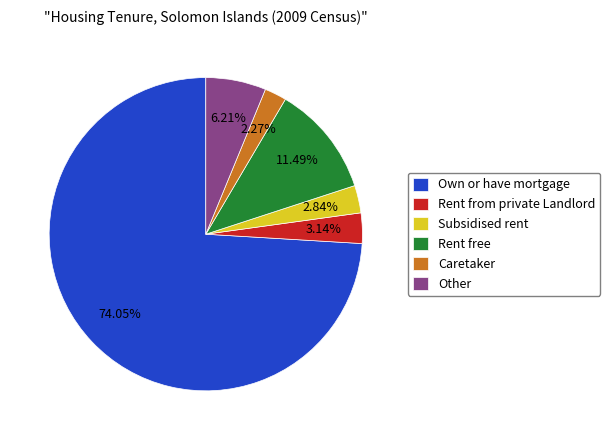

Which has a higher value, Own or have mortgage or Rent from private Landlord?

Own or have mortgage